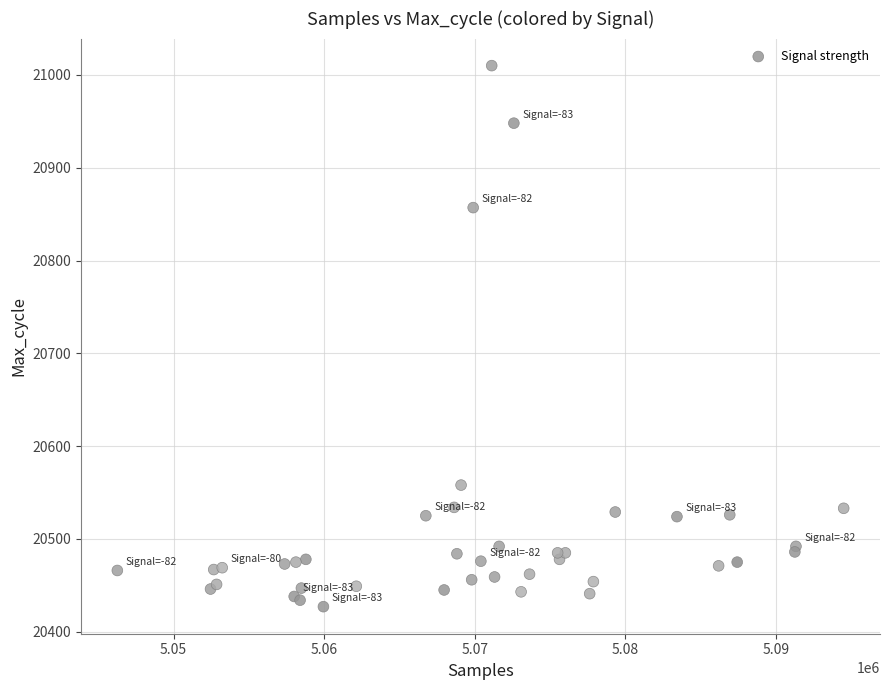

What Y value in the scatter plot is closest to 20718?

20857